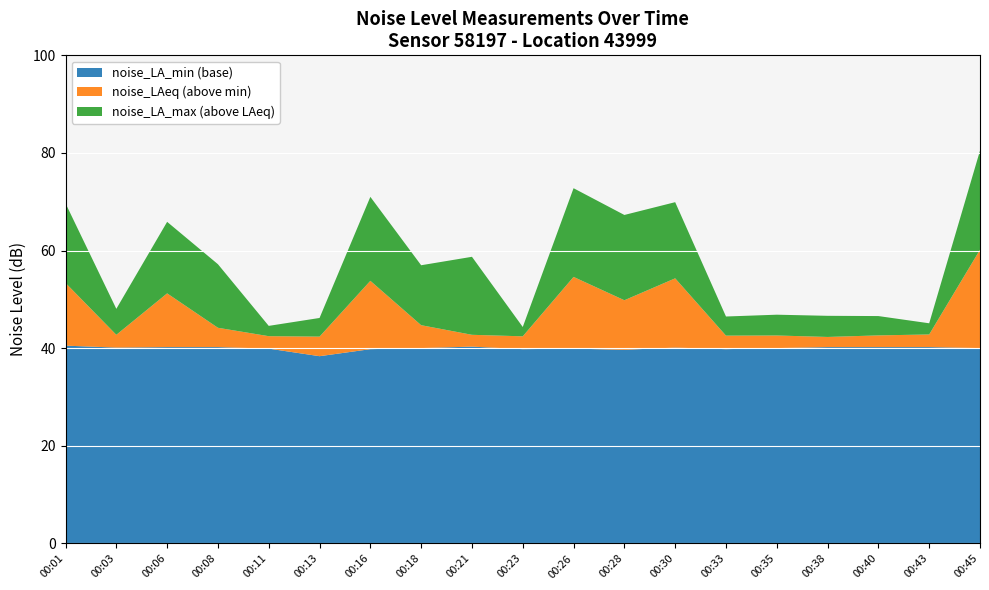

Reading left to right, list all the values displayed in this chart.

noise_LAeq: 00:01=53.4	00:03=42.8	00:06=51.2	00:08=44.2	00:11=42.5	00:13=42.4	00:16=53.8	00:18=44.7	00:21=42.8	00:23=42.4	00:26=54.6	00:28=49.8	00:30=54.3	00:33=42.6	00:35=42.6	00:38=42.3	00:40=42.6	00:43=42.8	00:45=60.2
noise_LA_max: 00:01=69.7	00:03=48.1	00:06=65.9	00:08=57.2	00:11=44.6	00:13=46.2	00:16=71.0	00:18=57.0	00:21=58.7	00:23=44.4	00:26=72.8	00:28=67.3	00:30=69.9	00:33=46.5	00:35=46.9	00:38=46.6	00:40=46.6	00:43=45.1	00:45=80.5
noise_LA_min: 00:01=40.5	00:03=40.1	00:06=40.2	00:08=40.2	00:11=39.9	00:13=38.4	00:16=39.8	00:18=40.0	00:21=40.3	00:23=39.8	00:26=39.9	00:28=39.7	00:30=40.1	00:33=39.8	00:35=40.0	00:38=40.2	00:40=40.2	00:43=40.2	00:45=40.0